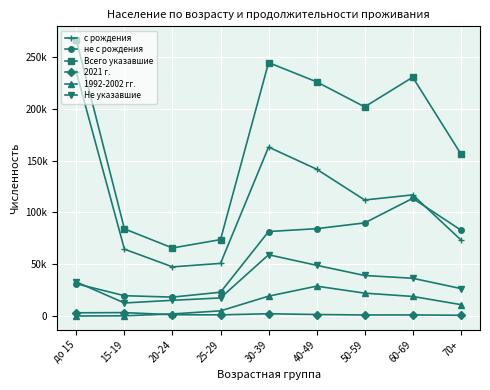

What position from the right is 40-49?

4